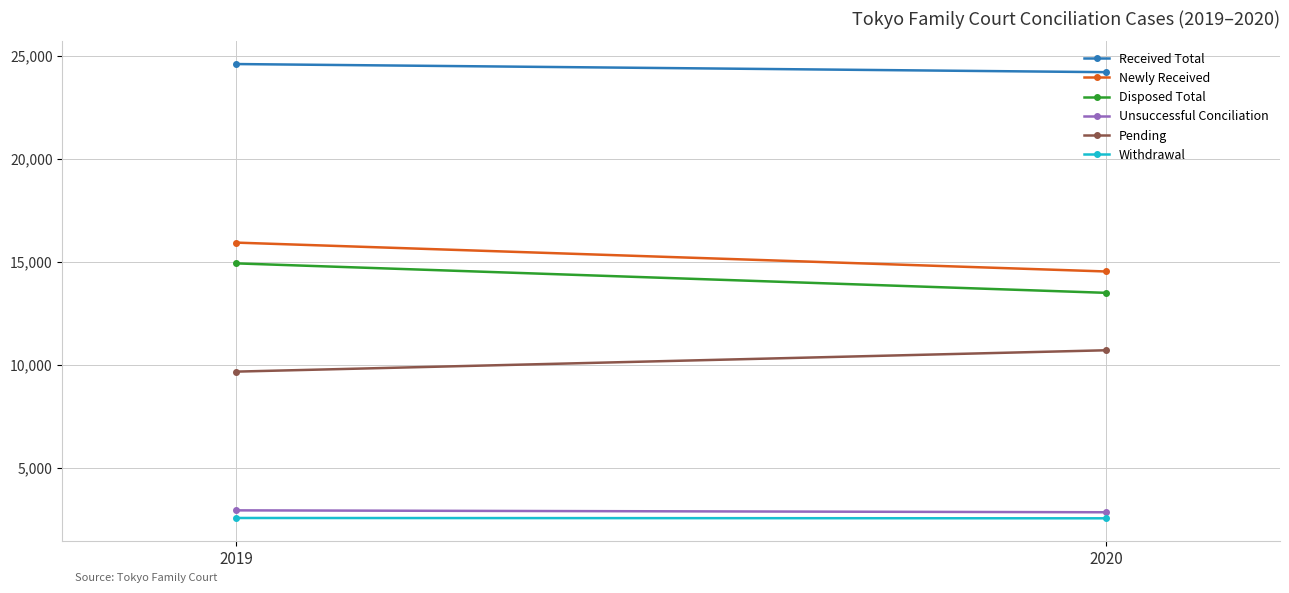

At which category is the sum across all series the highest?

2019